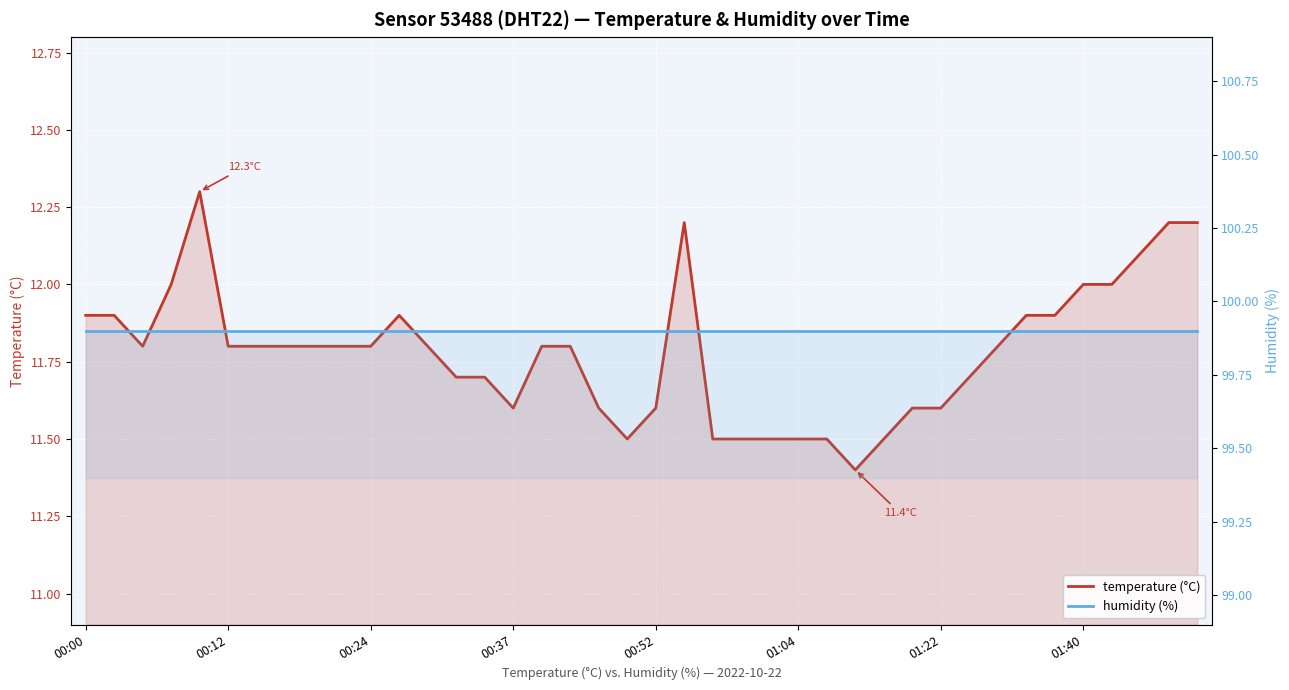

What position from the right is 21?

19